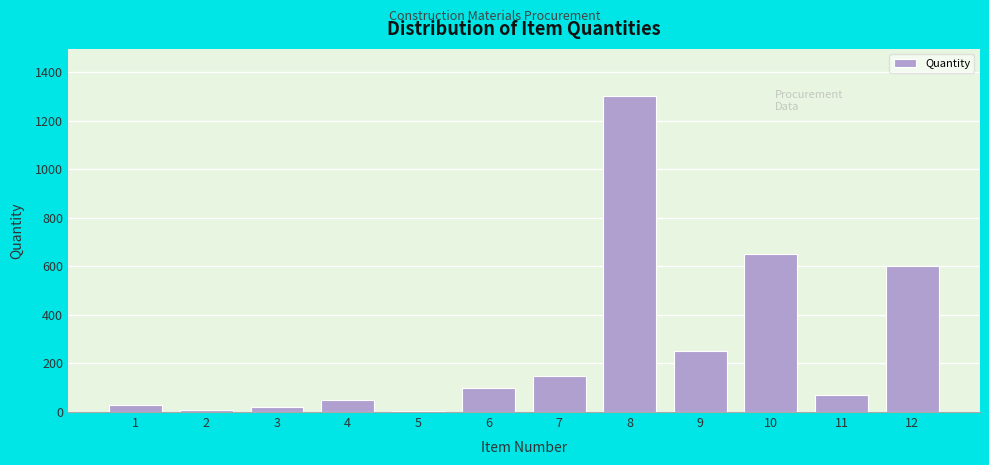

What is the maximum value shown in the chart?

1300